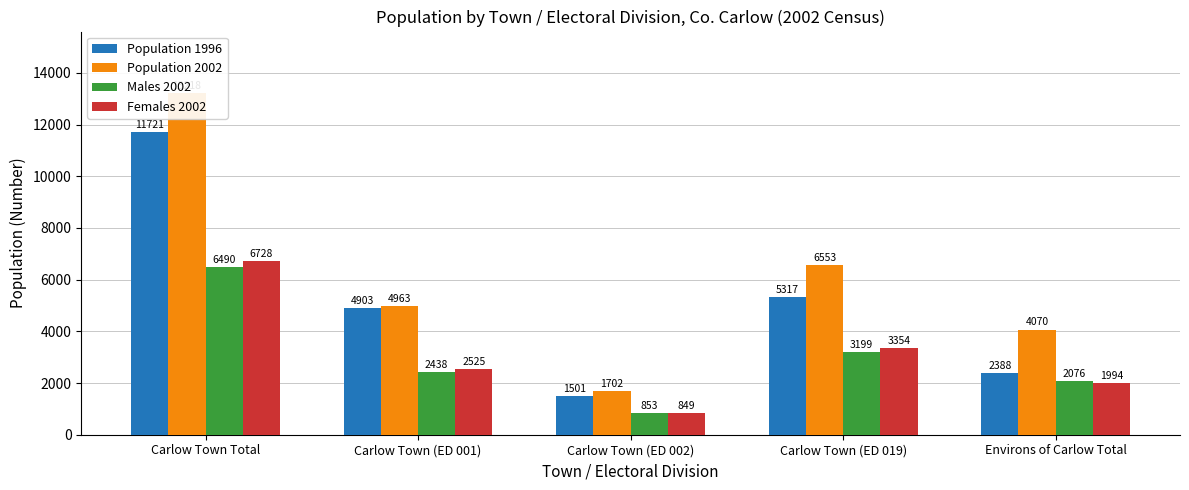

At which label does Population 1996 reach its peak?

Carlow Town Total